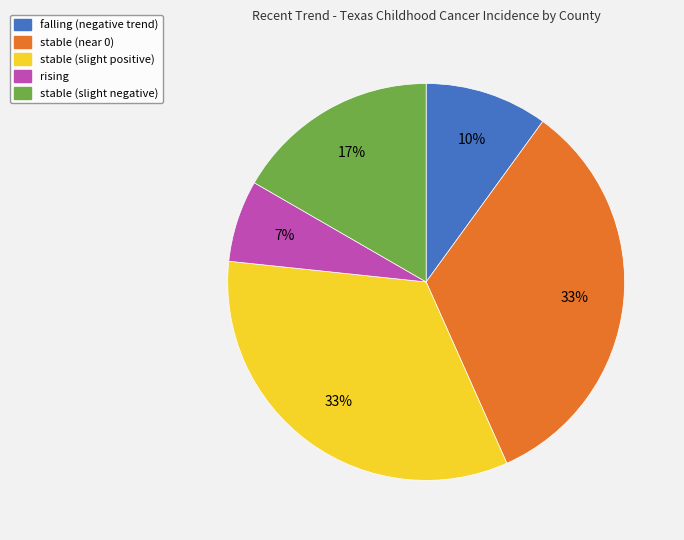

Do stable (near 0) and rising together represent more than half of the pie?

No